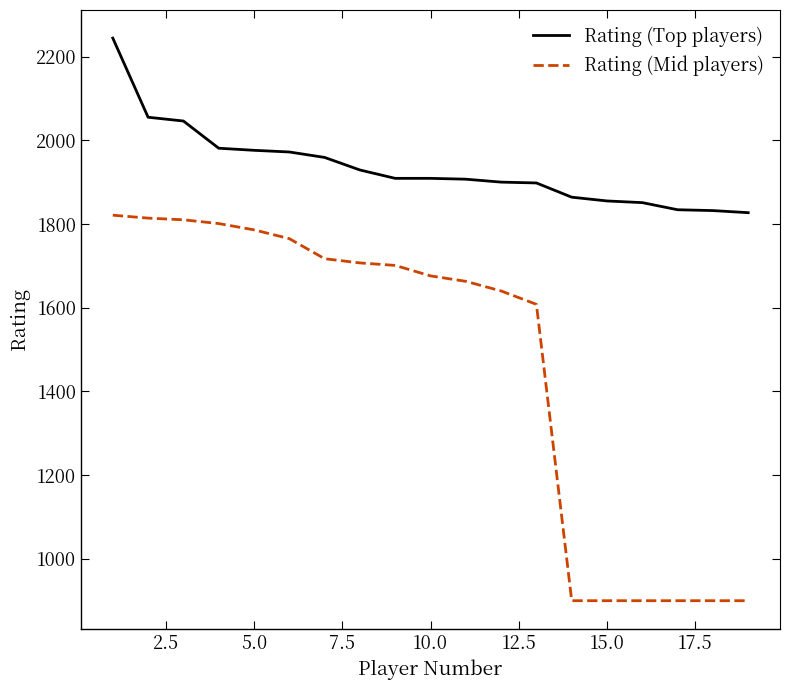

What is the difference between the maximum and minimum values in the Rating (Top players) series?

417